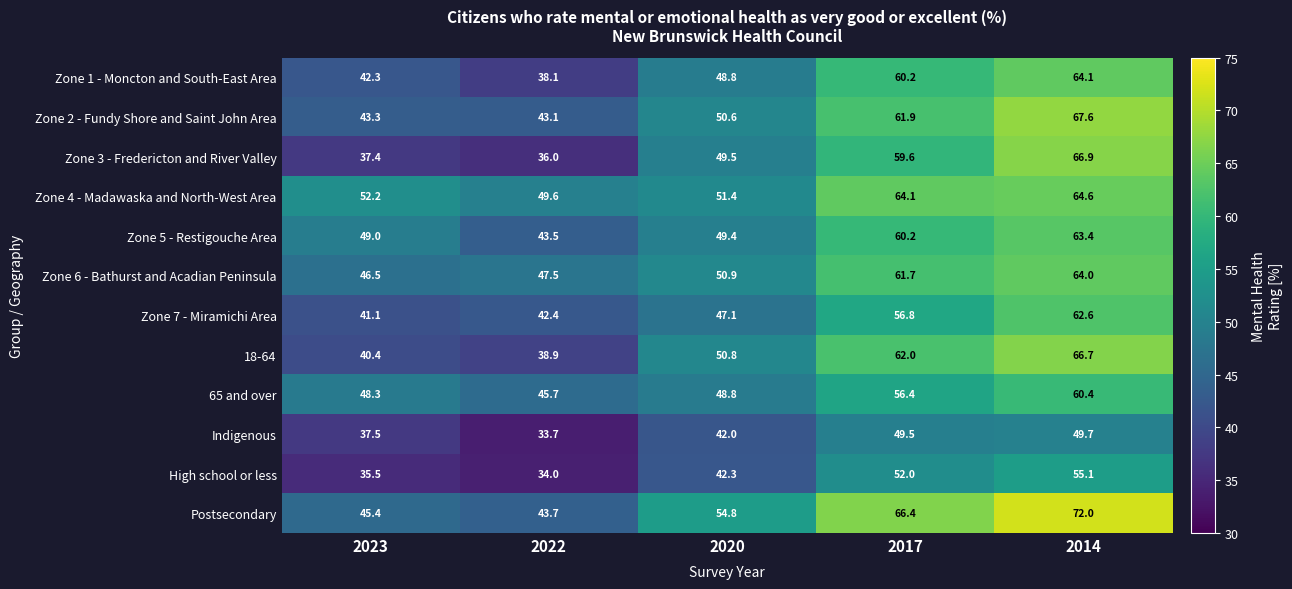

At which category does the chart reach its peak across all series?

2014